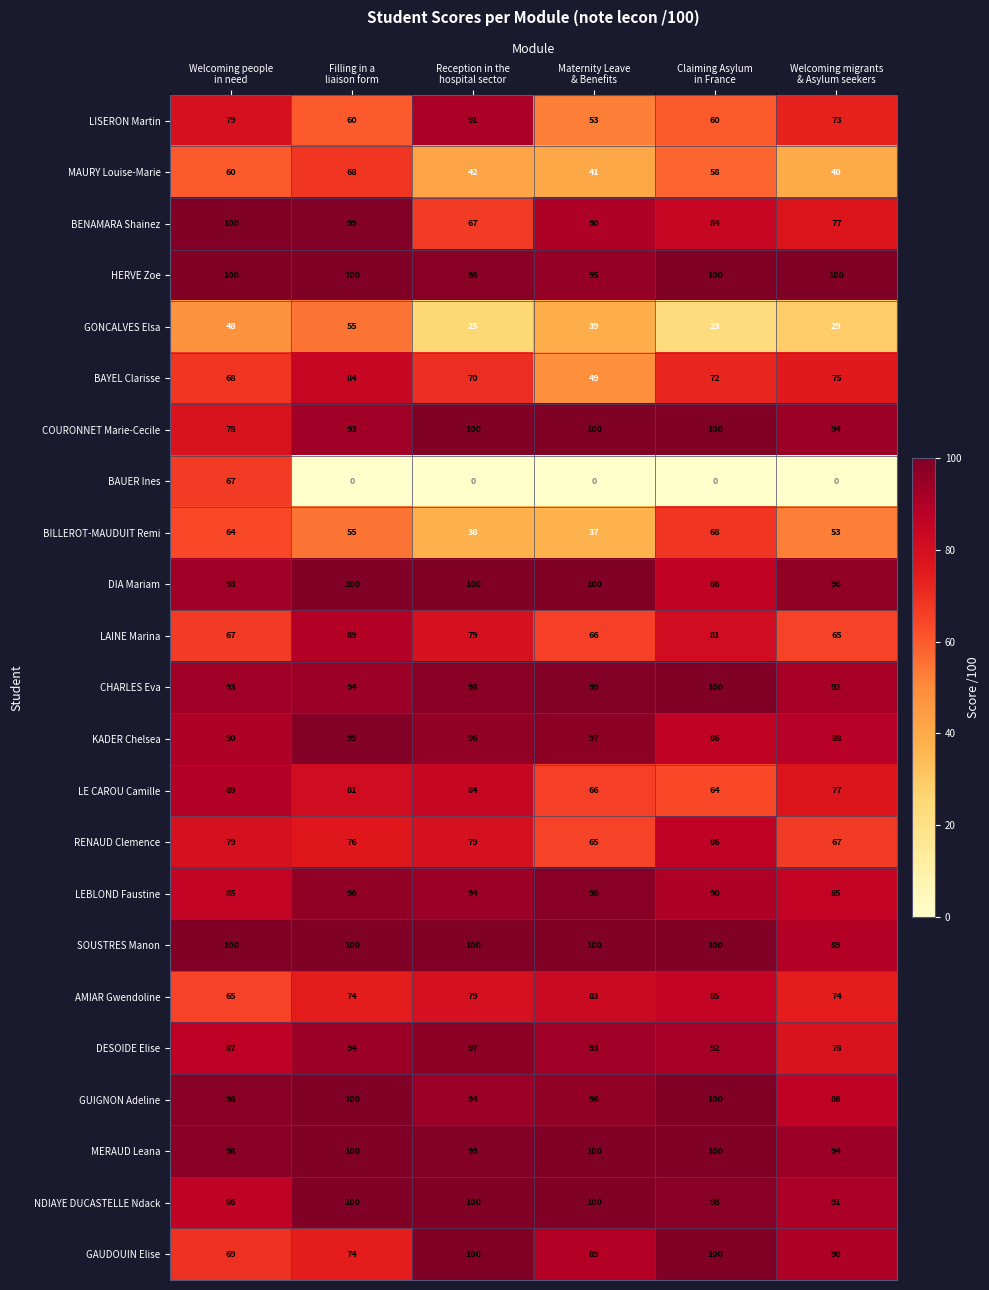

What is the total value across all series at Reception in the
hospital sector?

1830